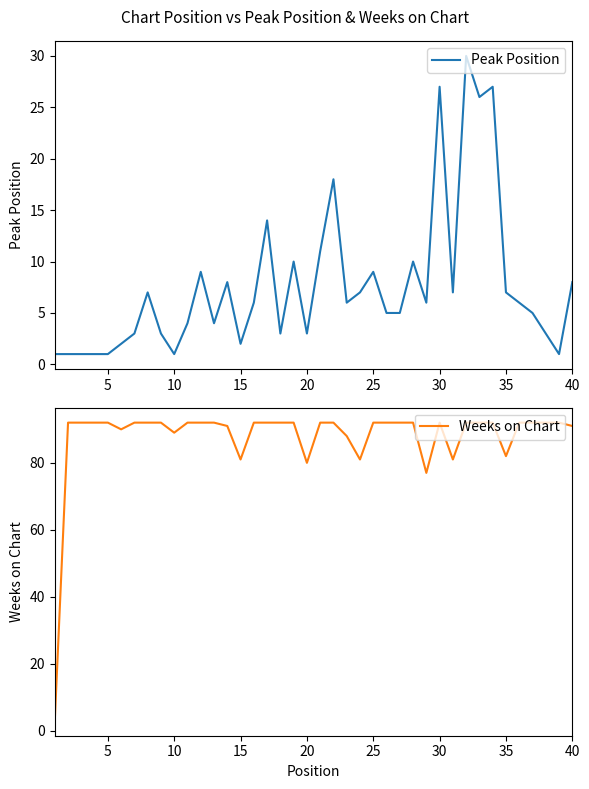

What is the maximum value for Peak Position?

30